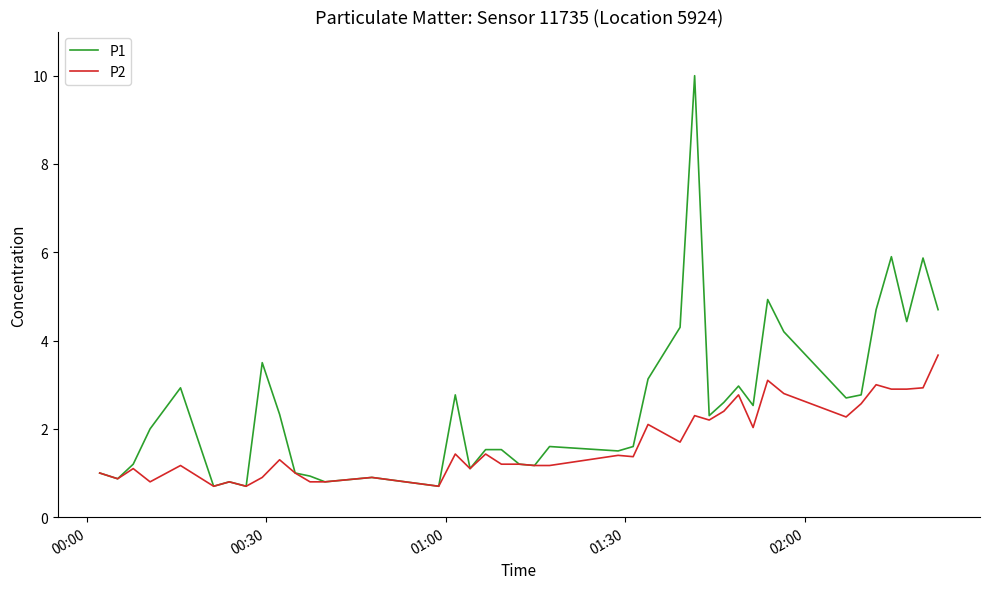

True or false: P2 has more than 0 interior local peaks.

True